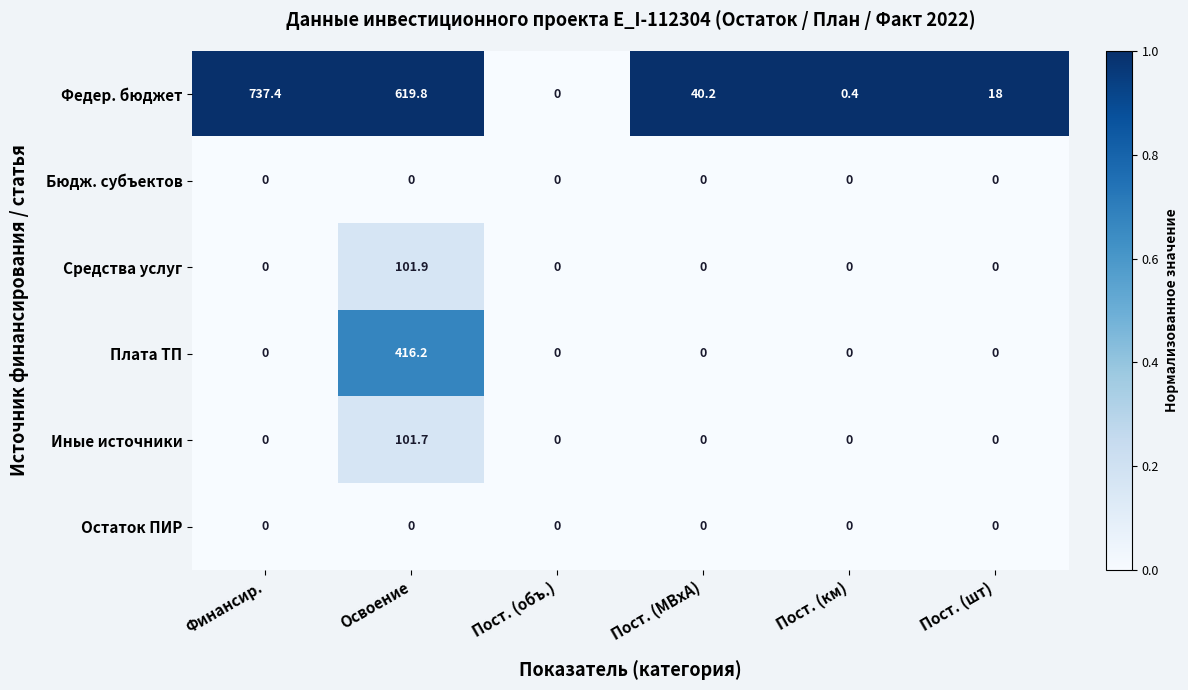

What is the spread (max minus min) of values at Пост. (км)?

0.4